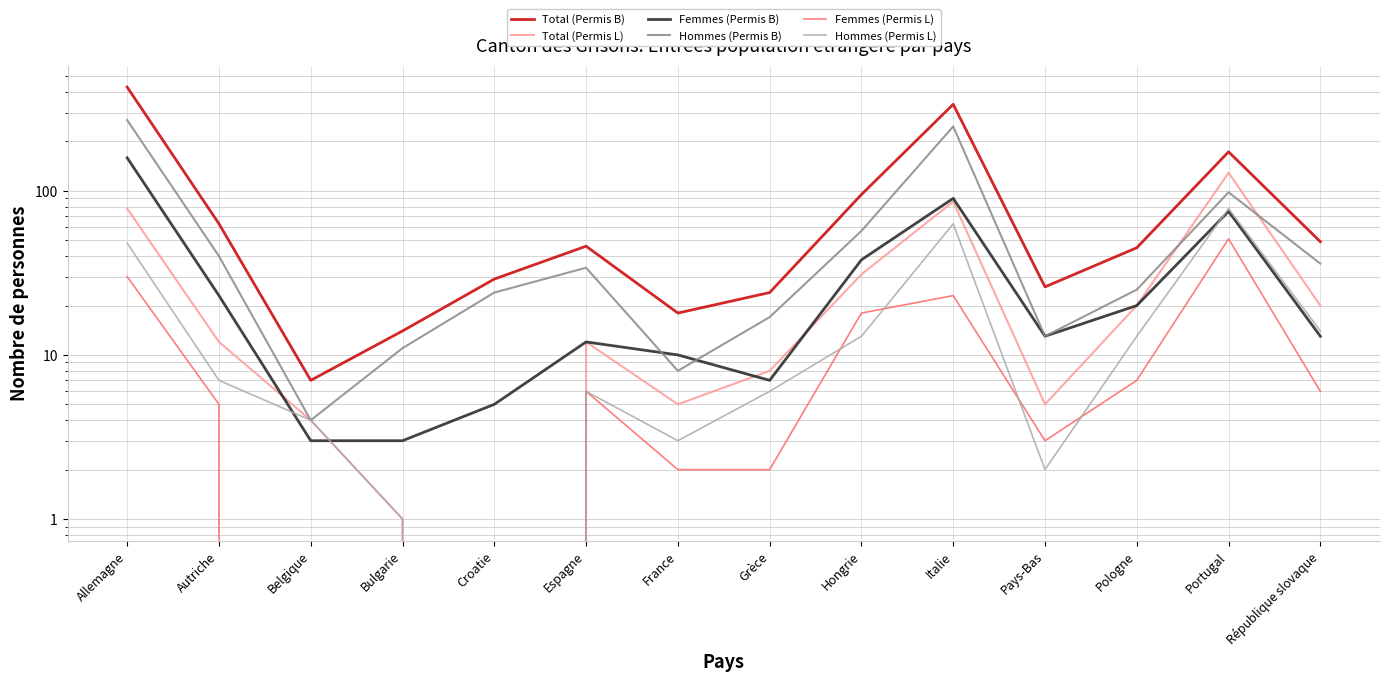

Which series has the largest total across all categories?

Total (Permis B)